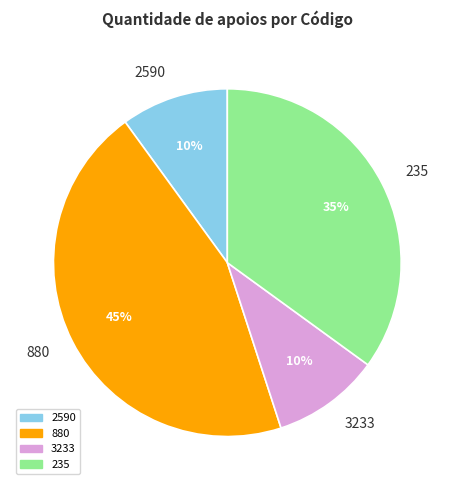

Is there any slice that represents more than half of the pie?

No